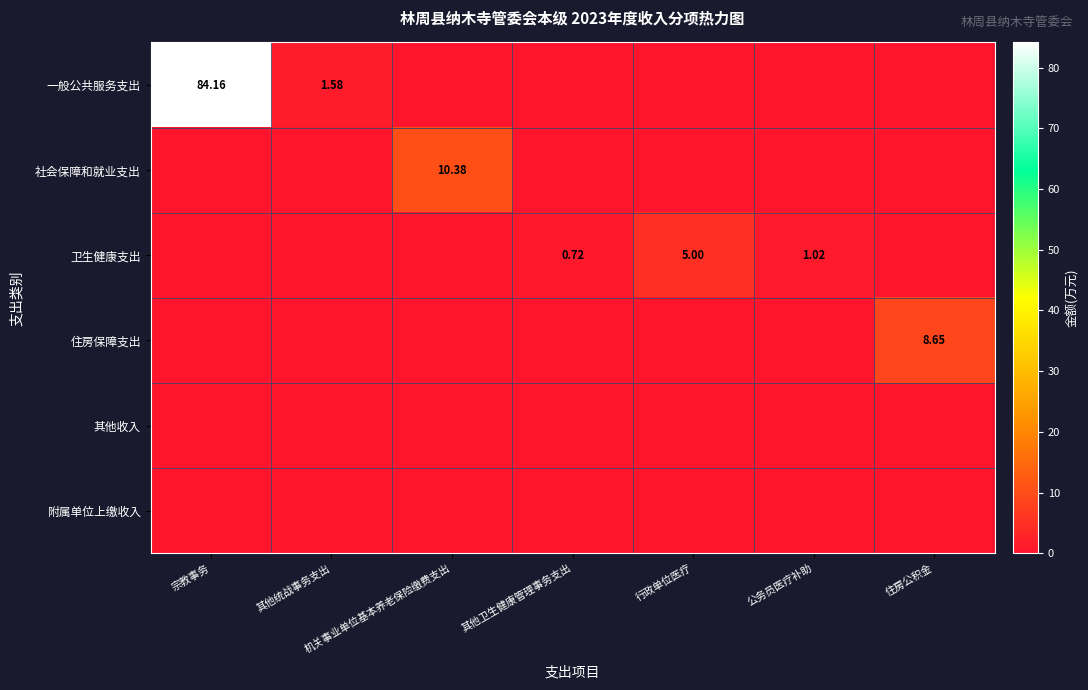

What is the sum of all 住房保障支出 values?

8.7